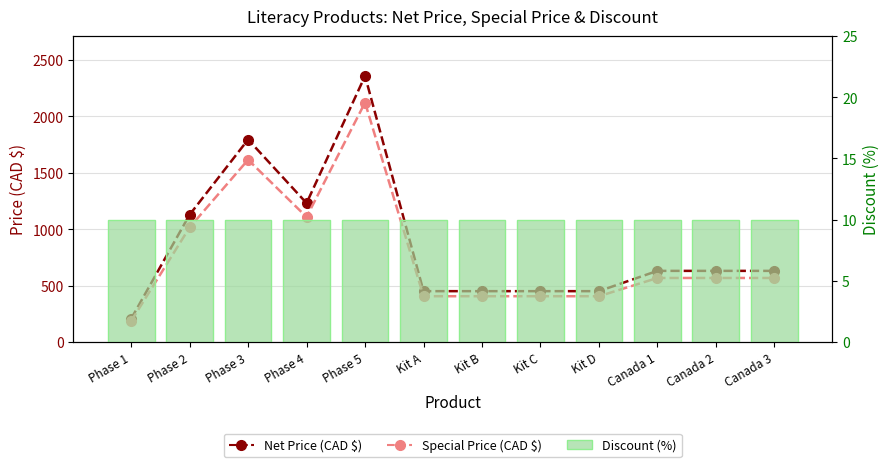

How many distinct data groups are displayed?

3